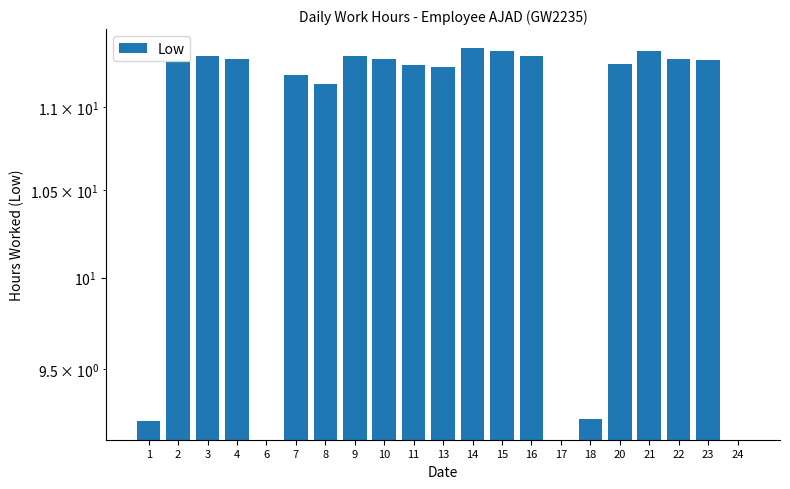

At which category does the chart reach its minimum across all series?

6